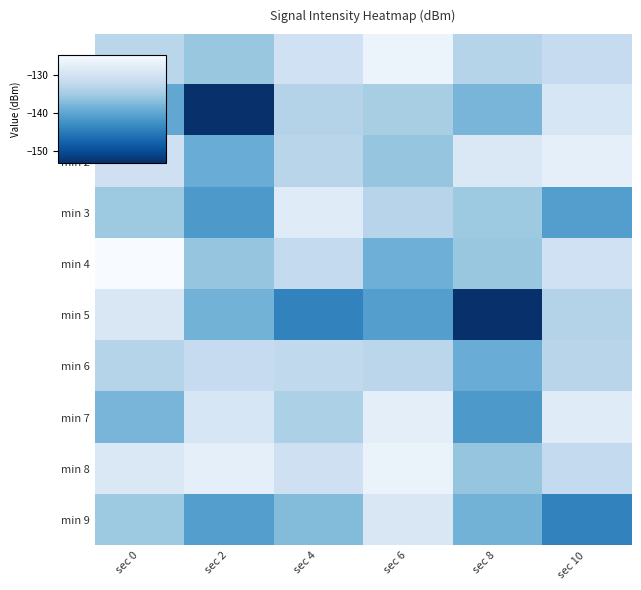

At which category is the sum across all series the highest?

sec 6